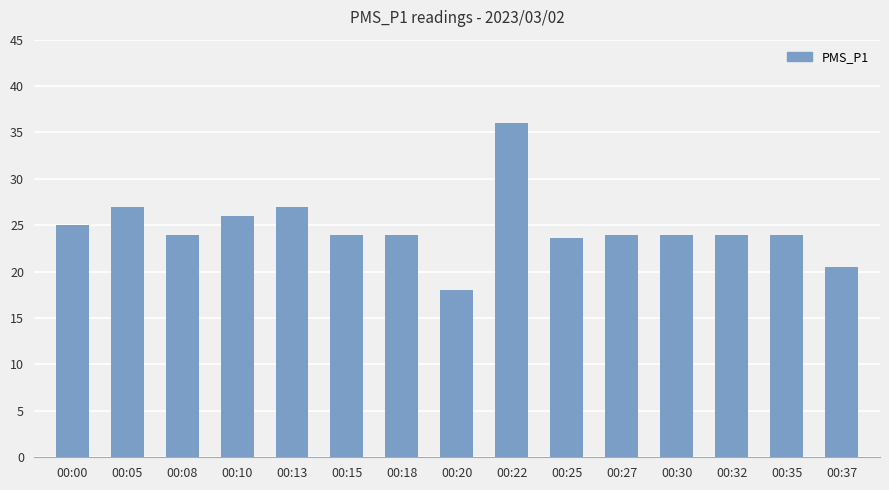

What is the smallest value displayed?

18.0